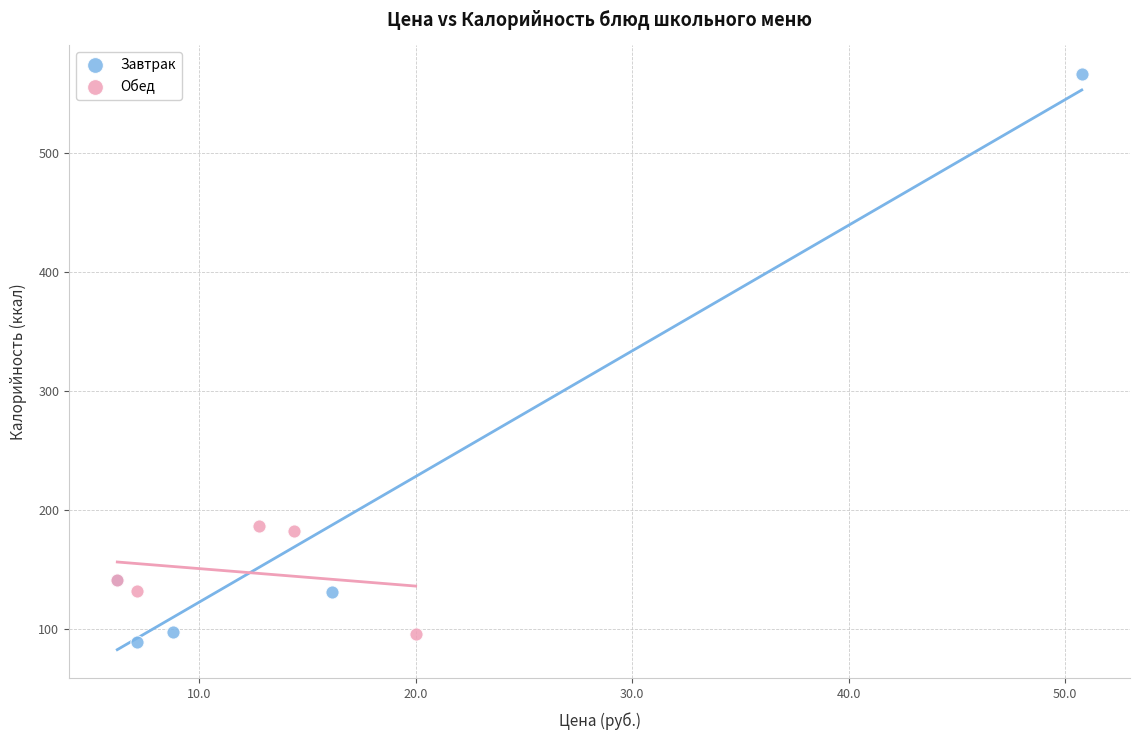

Which series has the widest spread of Y values?

Завтрак